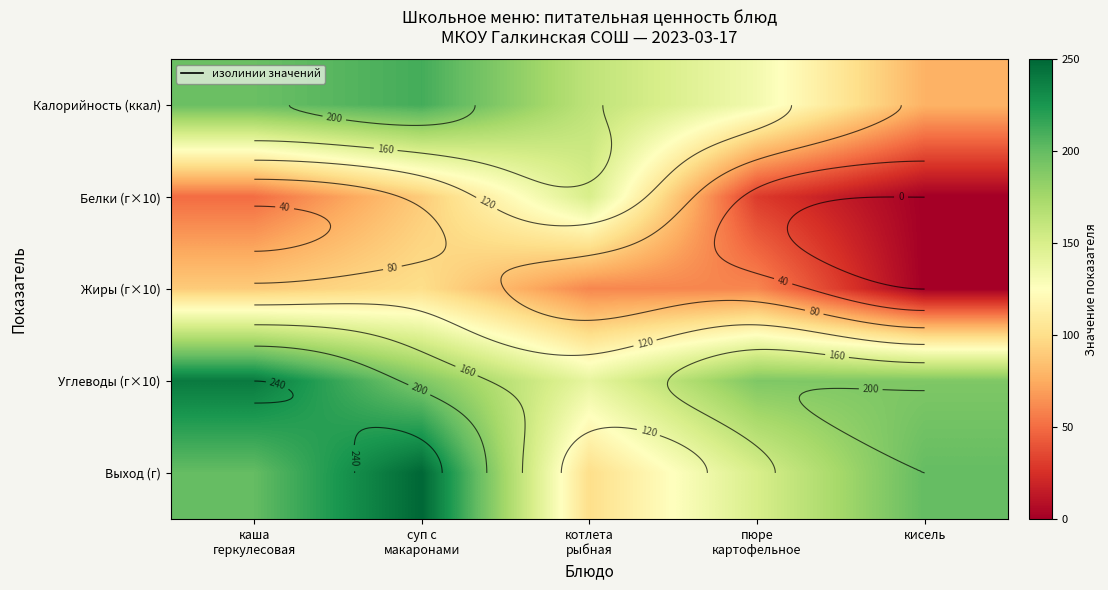

At how many categories does at least one series exceed 164?

4